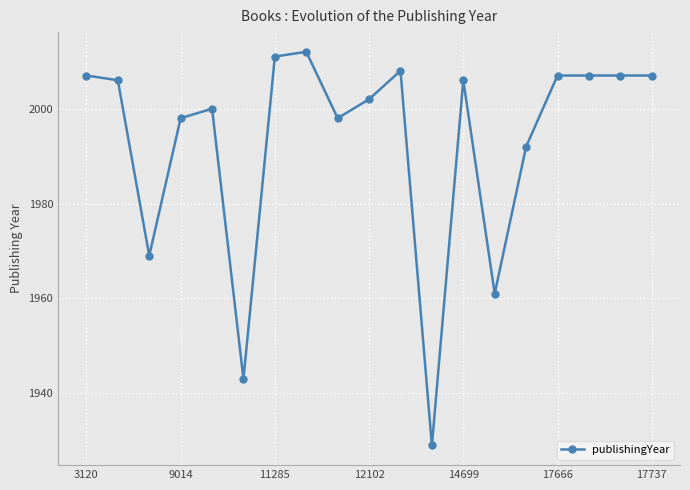

Reading left to right, extract all data points from this chart.

2007	2006	1969	1998	2000	1943	2011	2012	1998	2002	2008	1929	2006	1961	1992	2007	2007	2007	2007